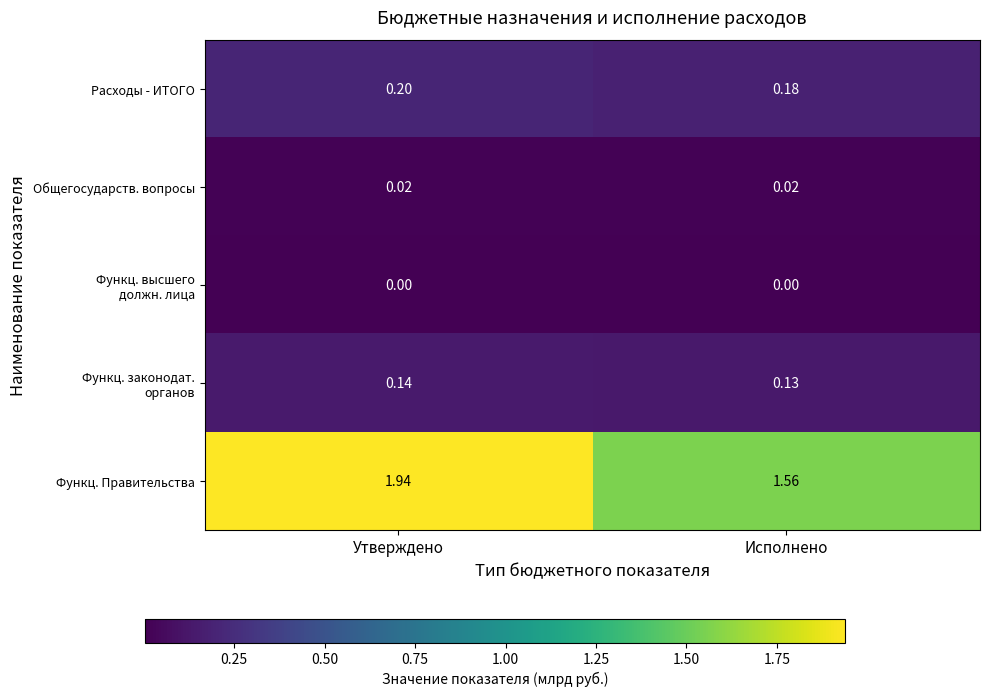

Which series has the largest total across all categories?

Функц. Правительства